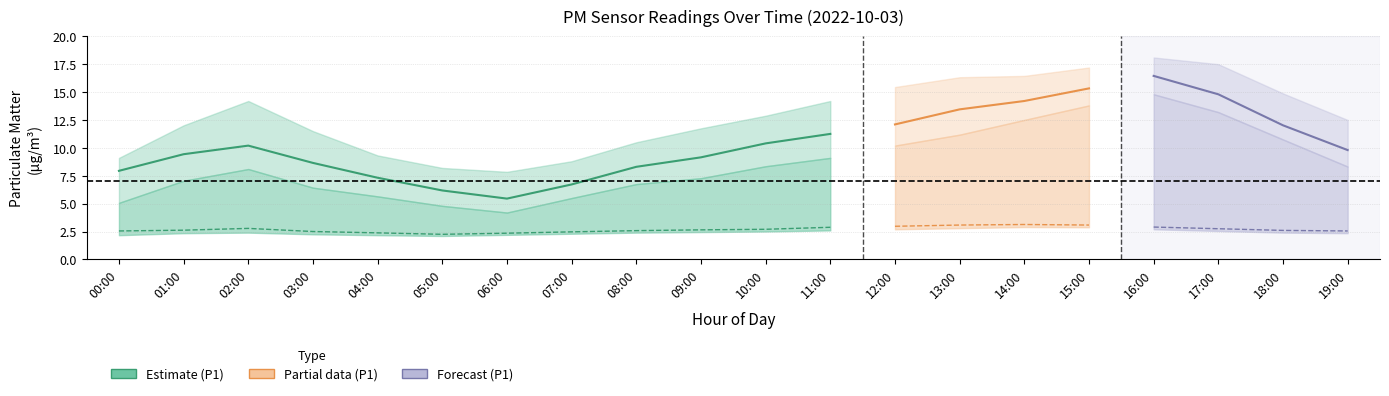

How many data points in P1_high are less than 12?

8